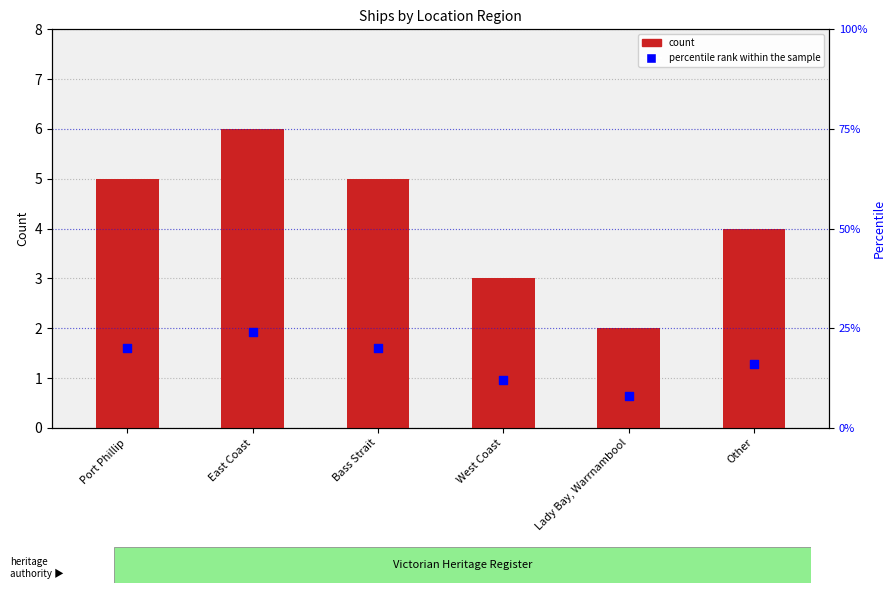

What is the total value across all series at West Coast?

15